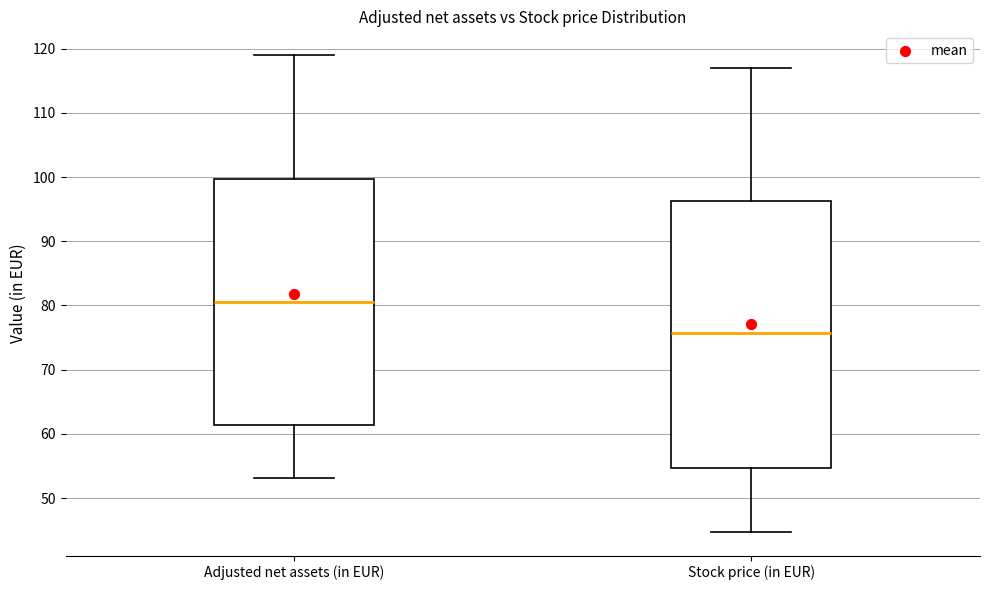

Reading left to right, transcribe this box plot: for each box, give where its median line is, the range the box spans, and where its two whiskers end, as read against the y-axis. The values are not printed on the chart, so give them approximately, as read against the axis.

Adjusted net assets (in EUR): median 81, box 61 to 100, whiskers 53 to 119
Stock price (in EUR): median 76, box 55 to 96, whiskers 45 to 117